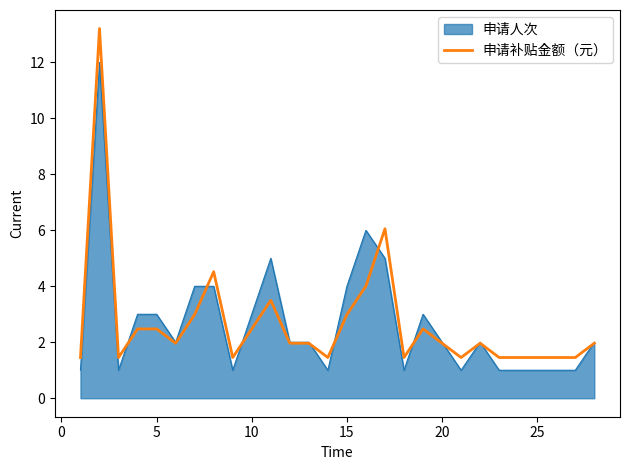

List the series in order of their peak value, lowest first.

申请人次, 申请补贴金额（元）